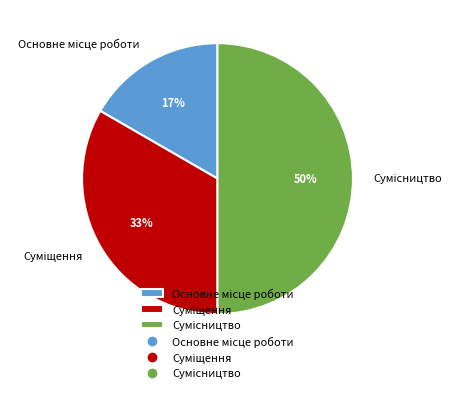

To the nearest percent, what is the average slice percentage?

33%